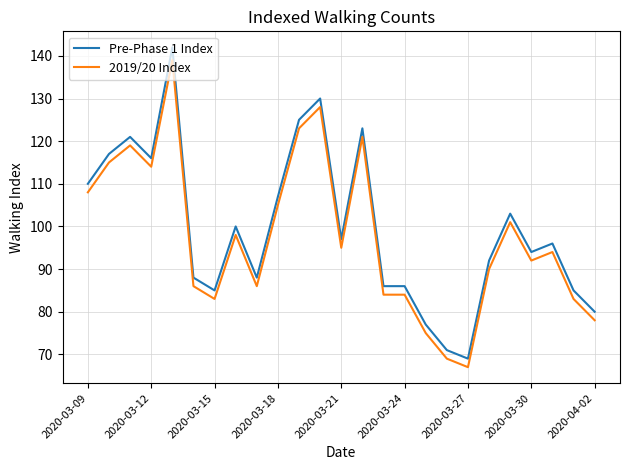

Reading right to left, extract all data points from this chart.

Pre-Phase 1 Index: 80	85	96	94	103	92	69	71	77	86	86	123	97	130	125	107	88	100	85	88	142	116	121	117	110
2019/20 Index: 78	83	94	92	101	90	67	69	75	84	84	121	95	128	123	105	86	98	83	86	139	114	119	115	108